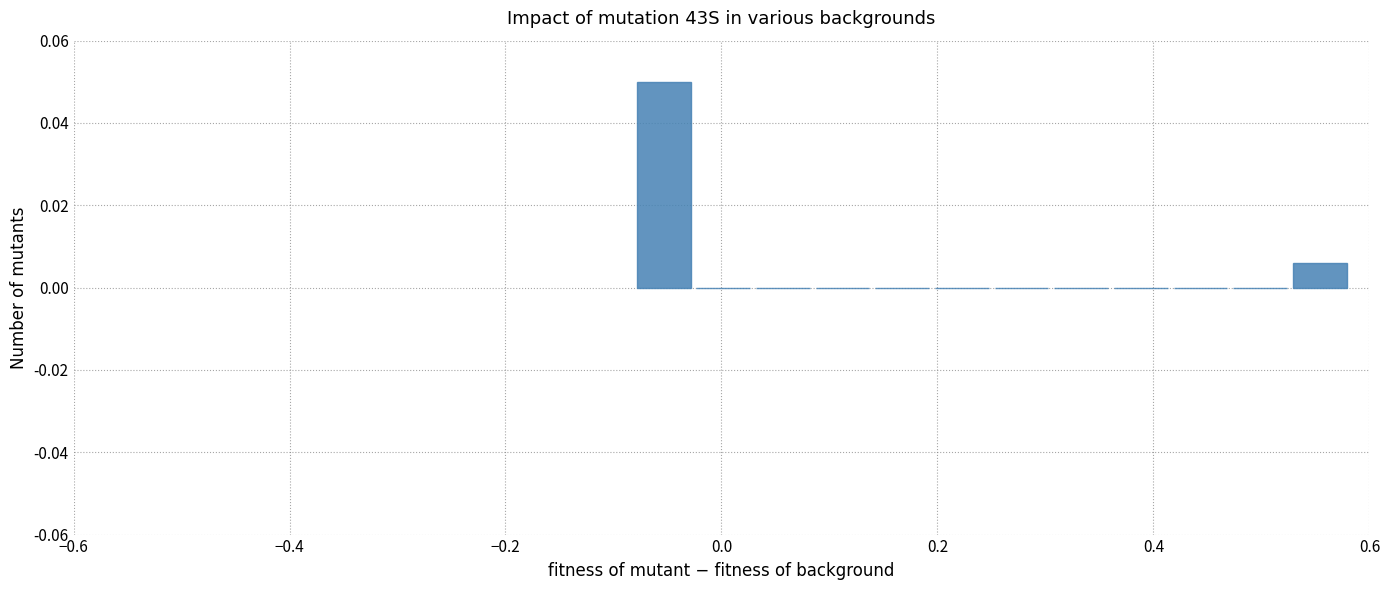

Around what value on the x-axis is the tallest bar? Give the approximate position of its centre, as read against the axis.

-0.06